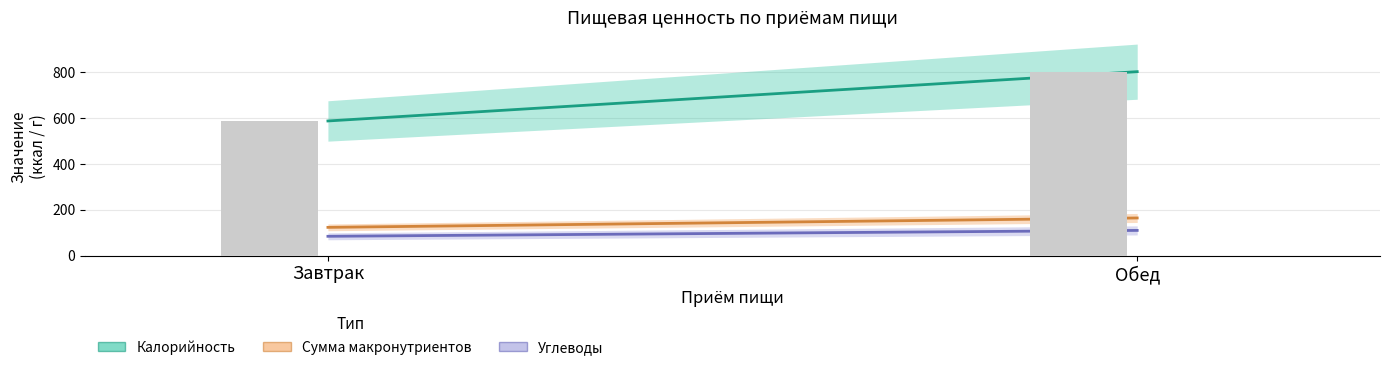

How many groups of bars are there?

2